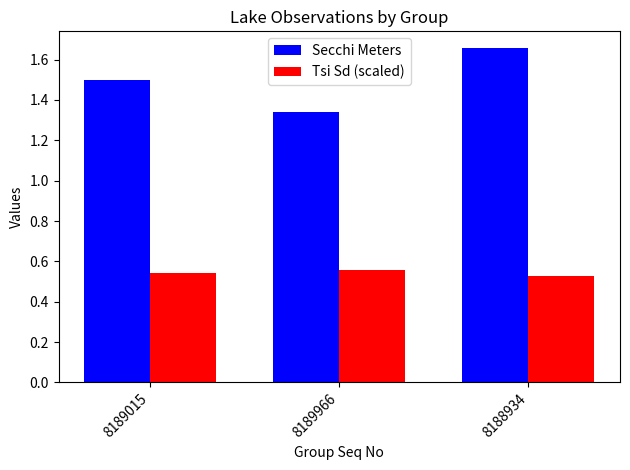

Count the number of data series in this chart.

2